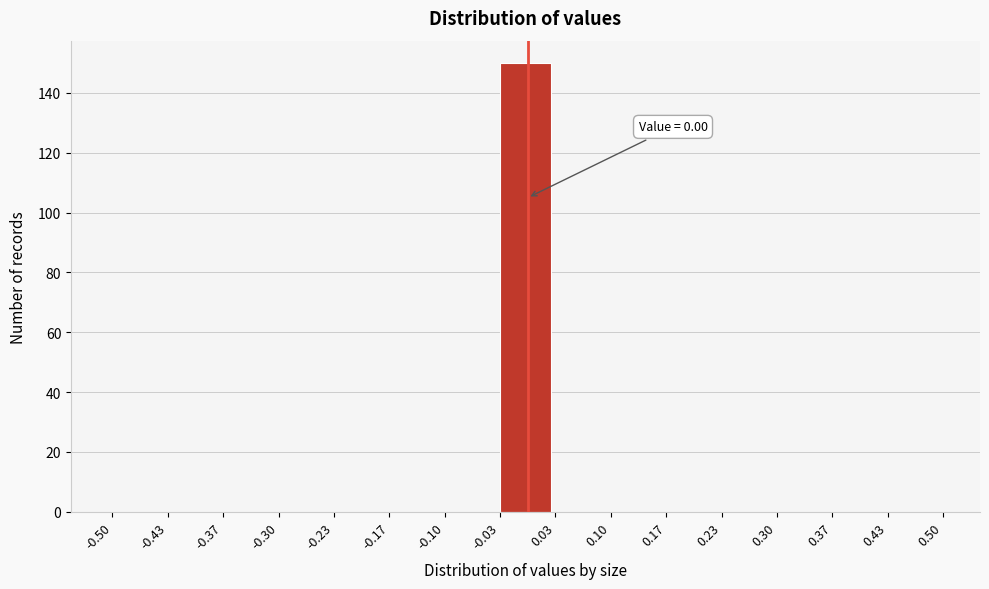

Which range on the x-axis has the tallest bar?

-0.03 to 0.03